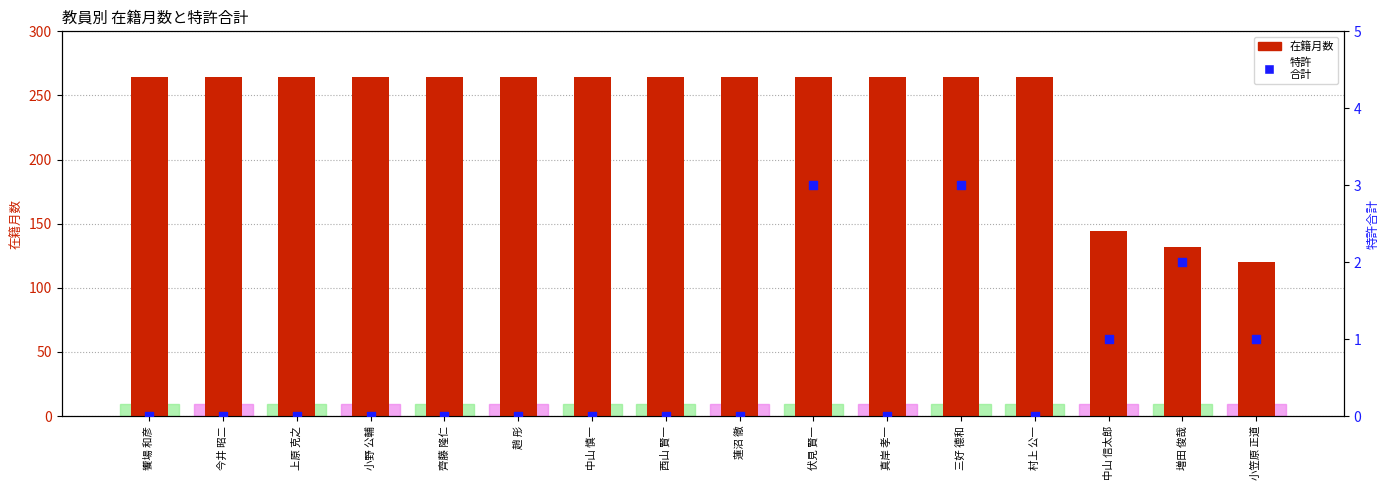

Which series has the largest total across all categories?

在籍月数